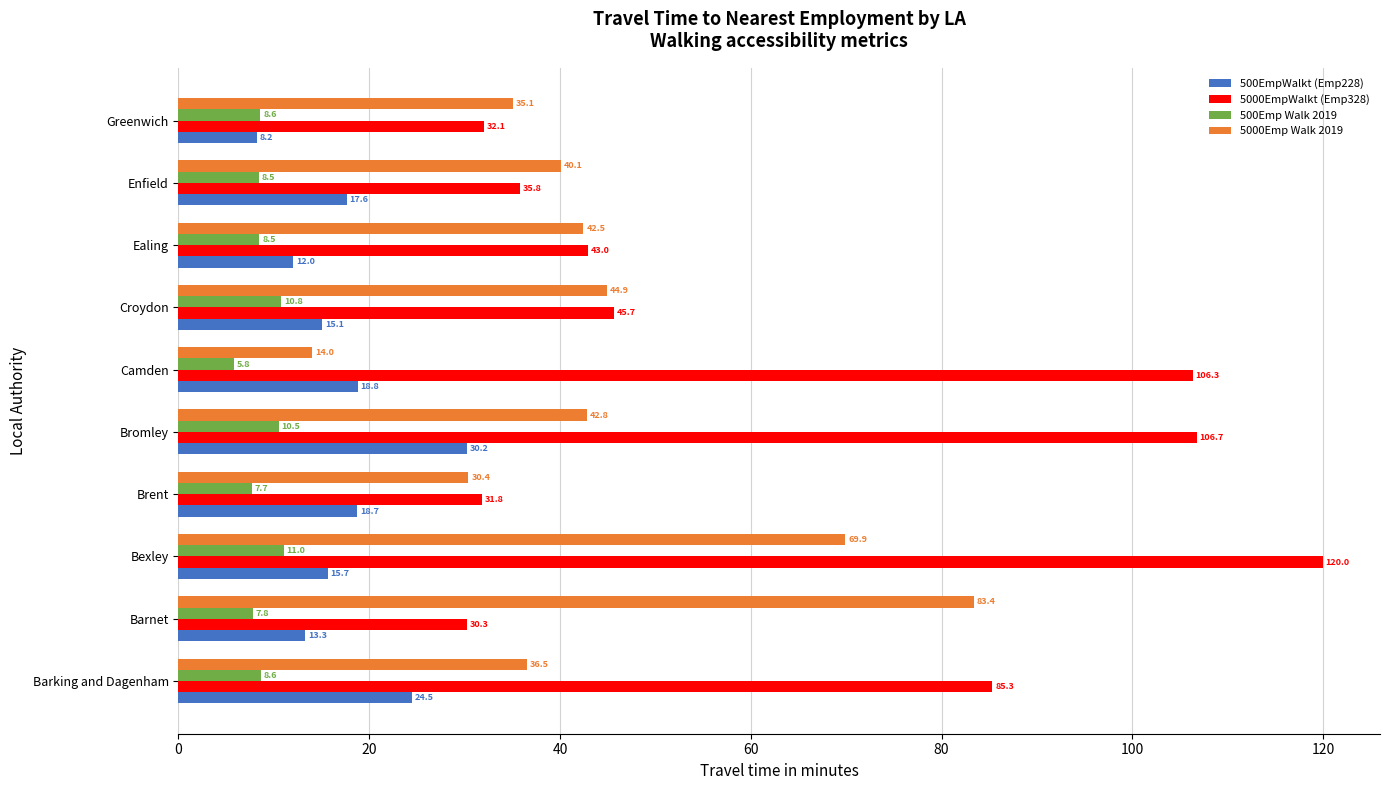

How many data points in 5000Emp Walk 2019 are above 42?

5